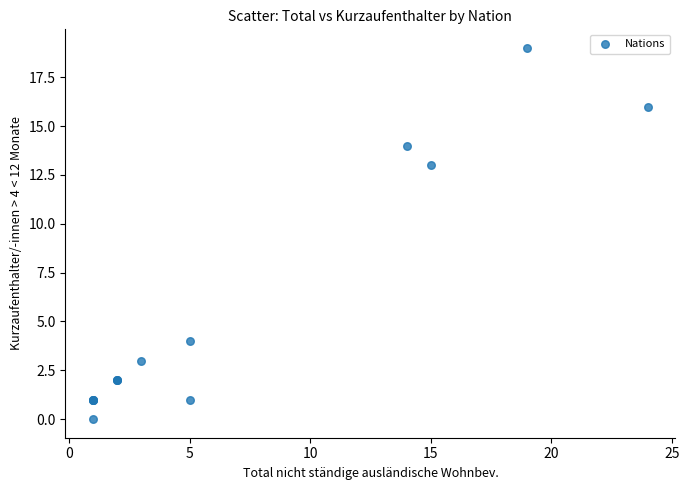

What Y value in the scatter plot is closest to 9?

13